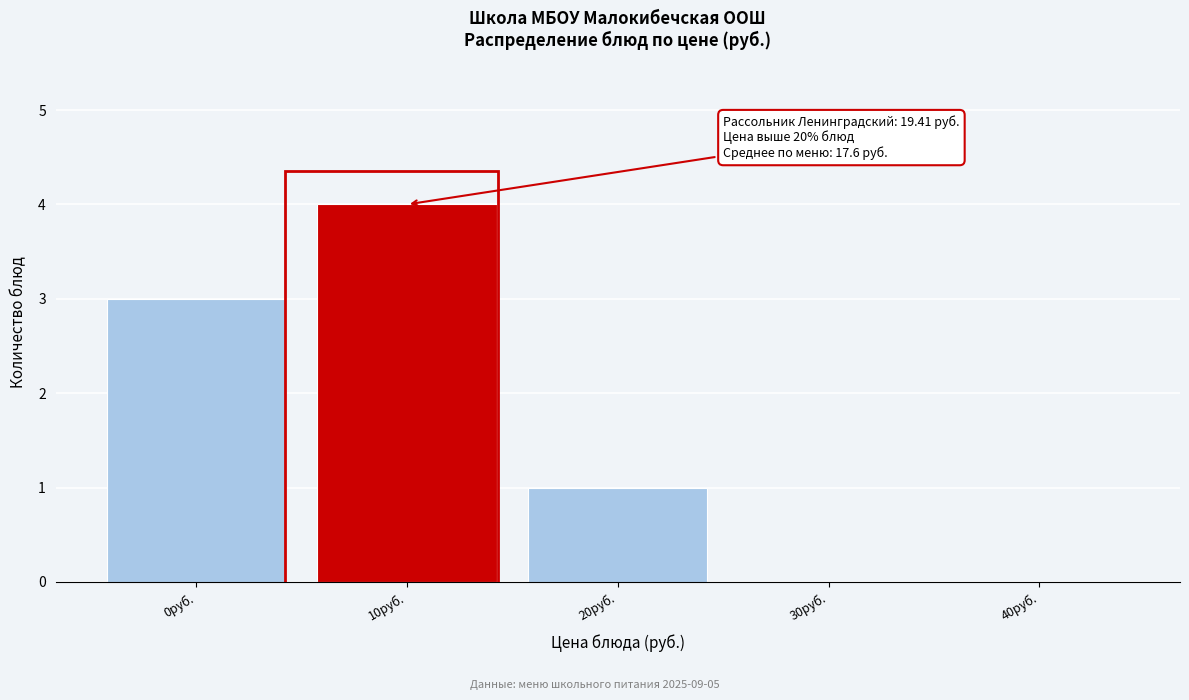

Reading left to right, what are all the values shown in this chart?

0руб.=3	10руб.=4	20руб.=1	30руб.=0	40руб.=0